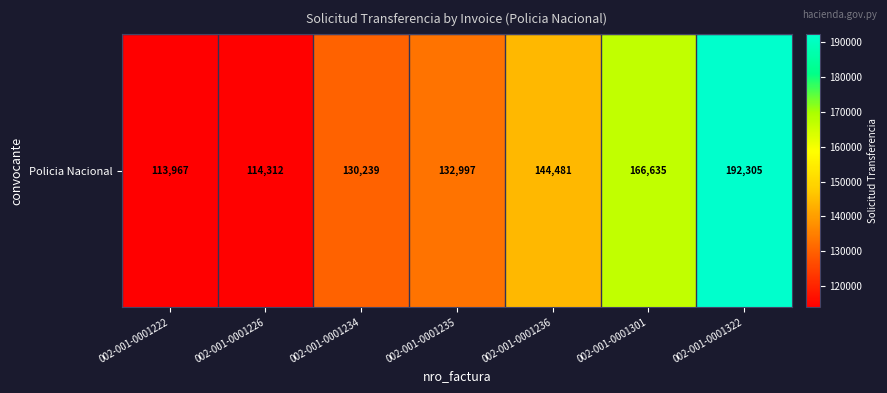

The chart shows a value of 29656 at 002-001-0001235. True or false?

False